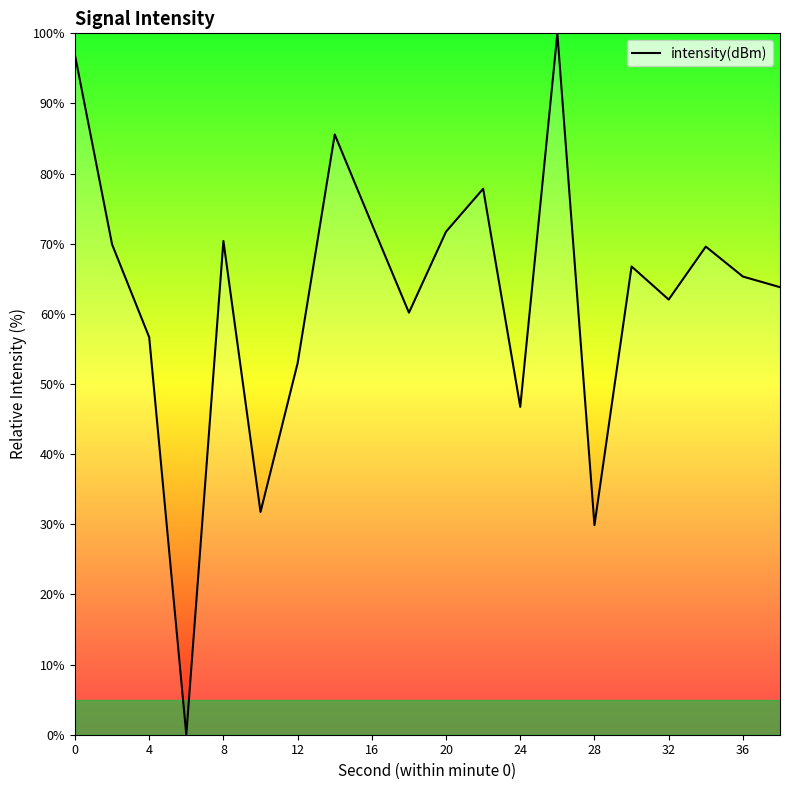

What is the difference between the maximum and minimum values?

100.0